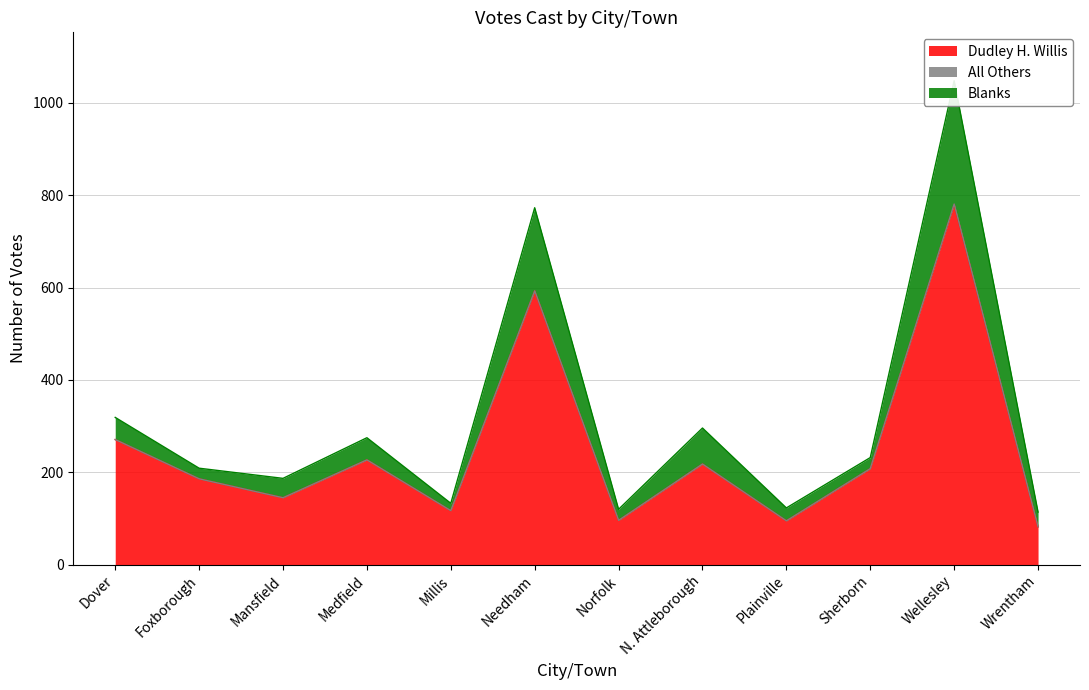

Which category has the highest value in the Dudley H. Willis series?

Wellesley